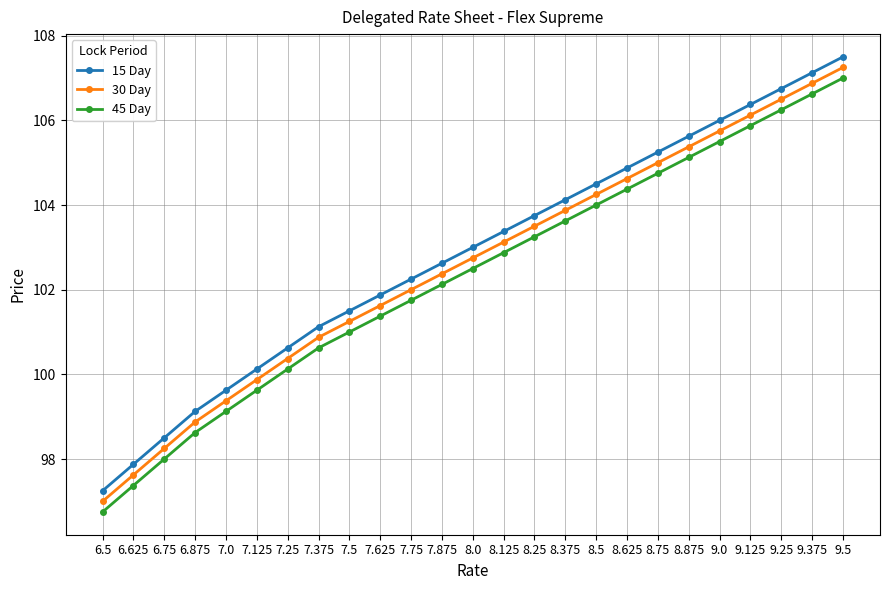

True or false: 30 Day and 15 Day intersect in this chart.

False